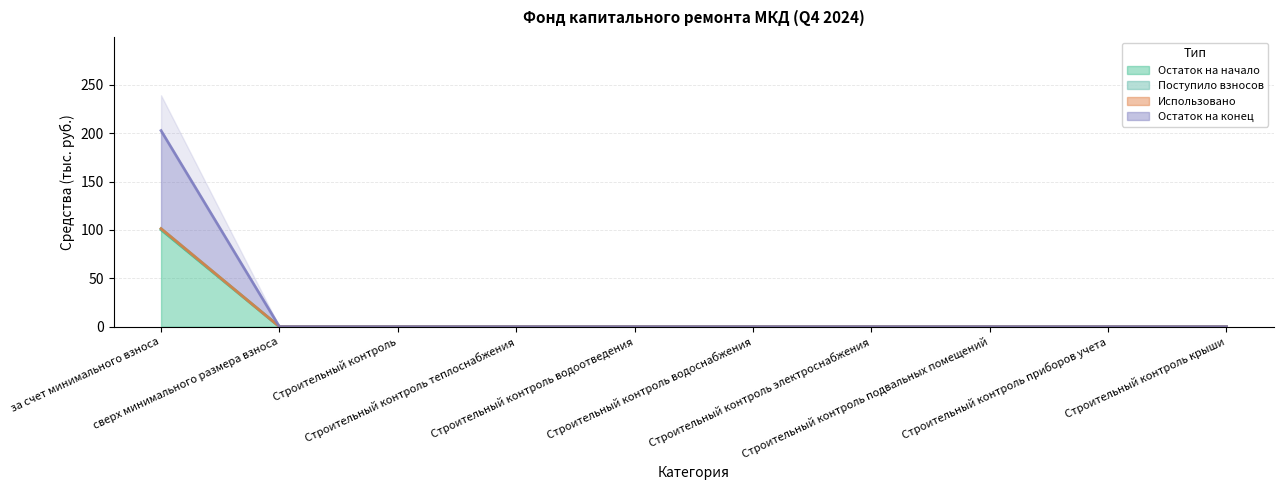

How many lines are shown in the chart?

3